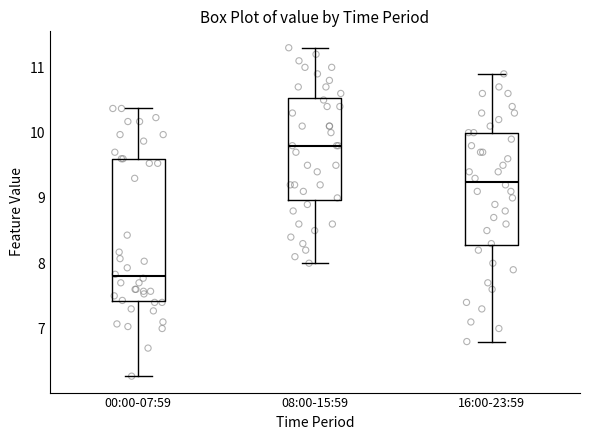

Where is the upper edge of the box for 08:00-15:59 on the y-axis? The values are not printed on the chart, so give them approximately, as read against the axis.

10.5